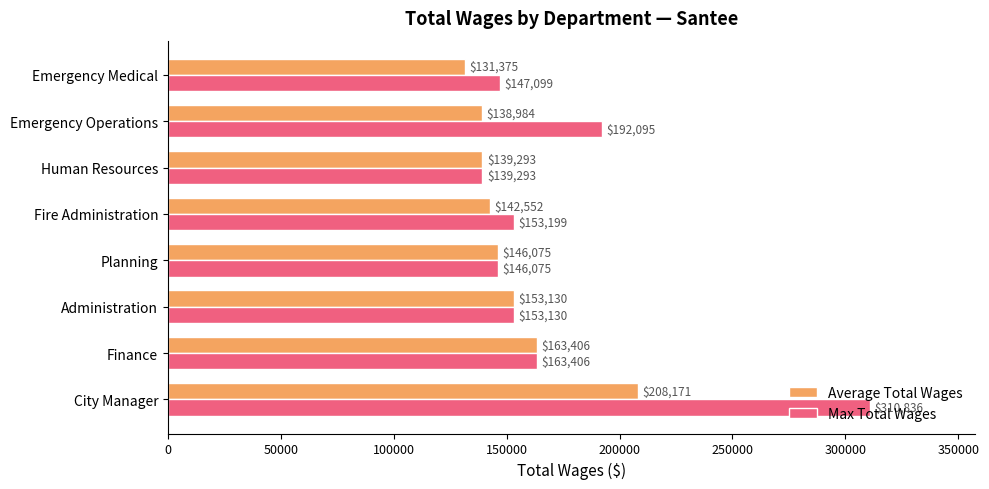

Rank the series by their maximum value, from highest to lowest.

Max Total Wages, Average Total Wages